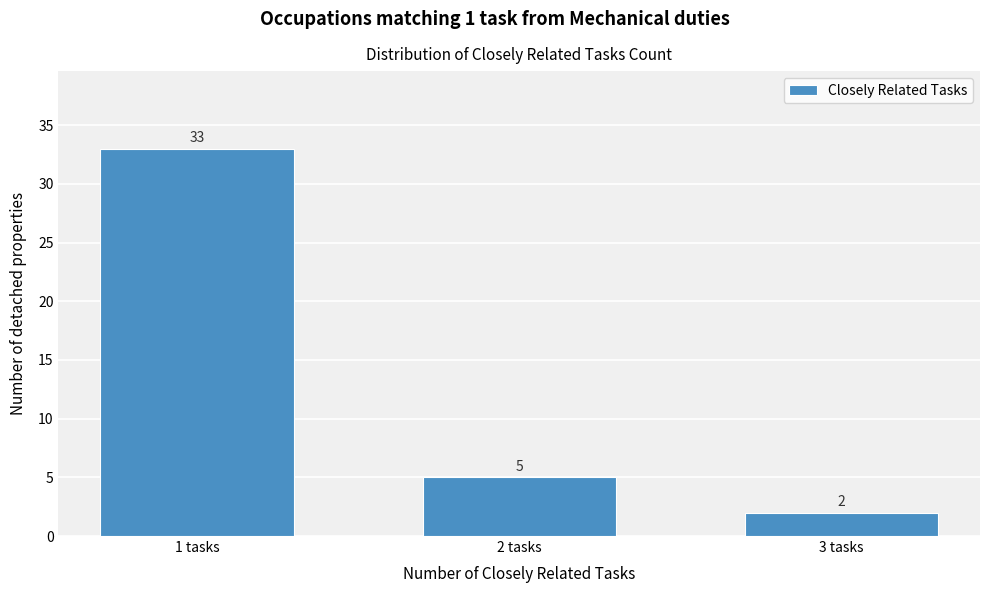

Reading right to left, what are all the values shown in this chart?

3 tasks=2	2 tasks=5	1 tasks=33